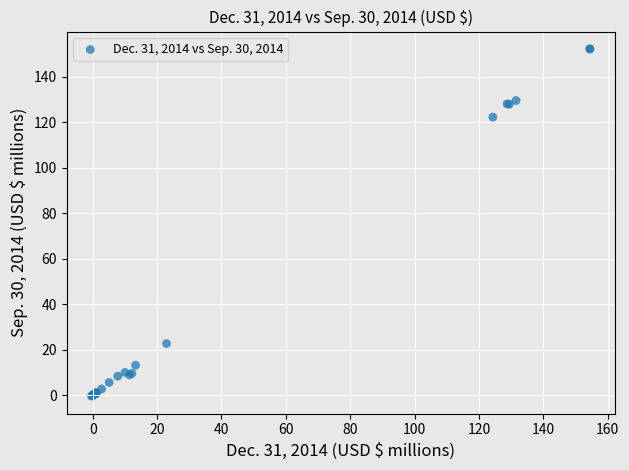

What Y value in the scatter plot is closest to 75?

122.2